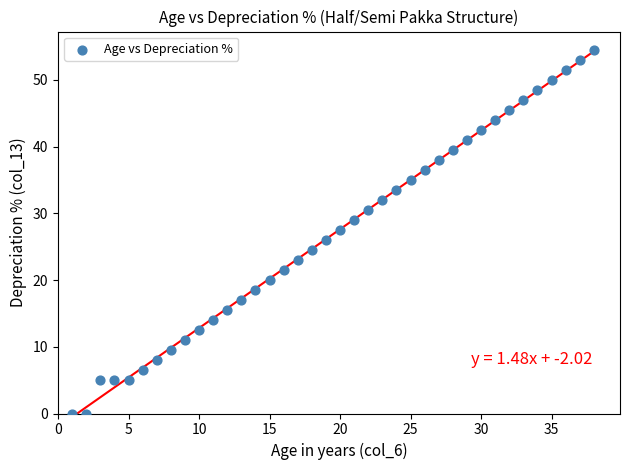

What is the range of X values (max minus min)?

37.0